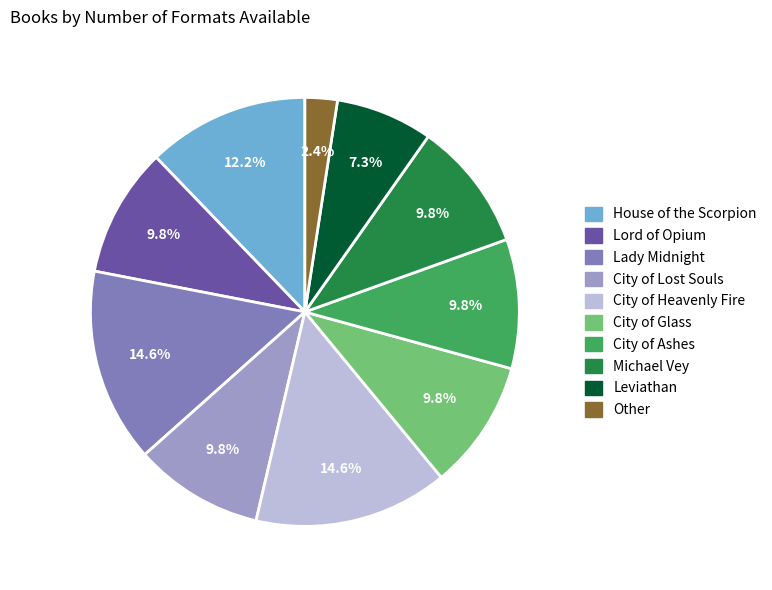

Does Lord of Opium represent more than half of the total?

No